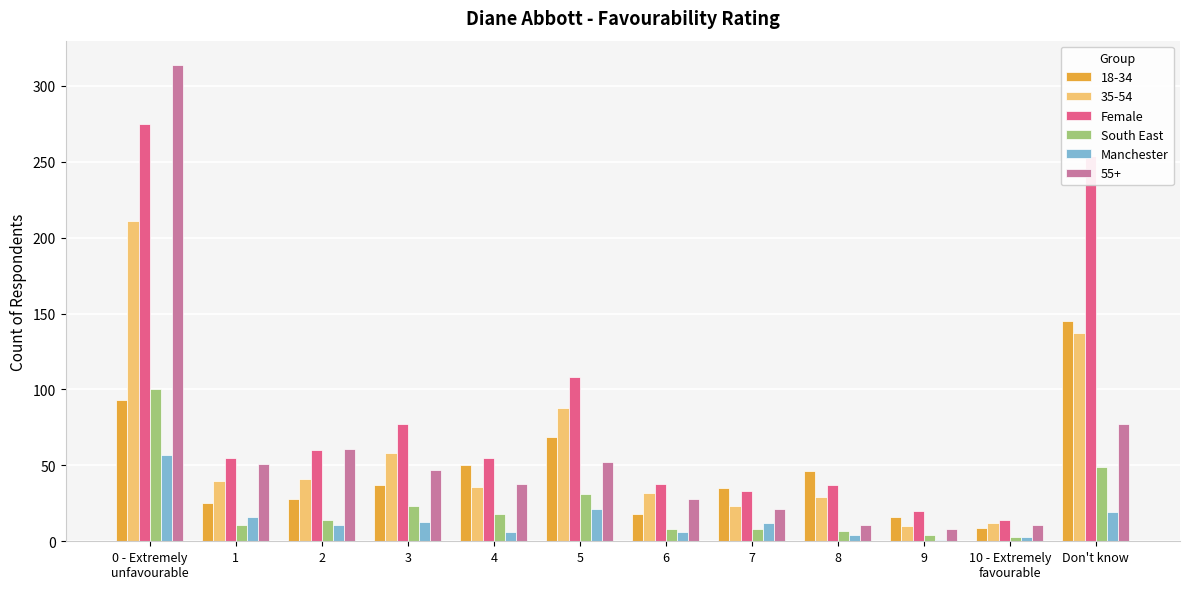

Count the number of data series in this chart.

6